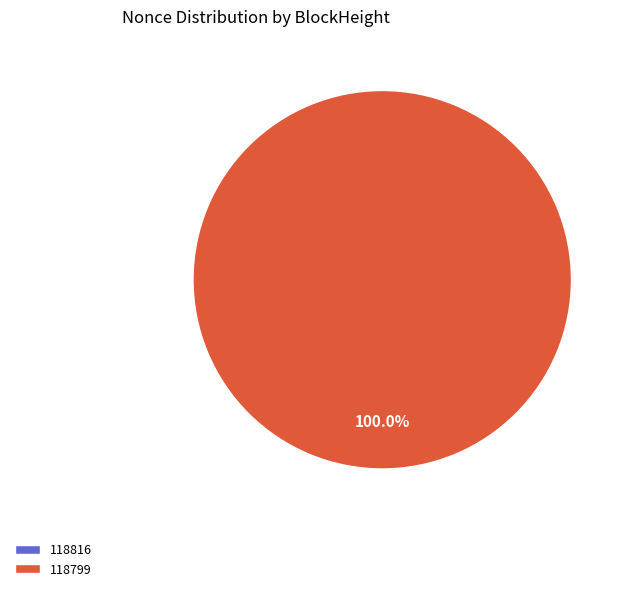

Which category has the biggest portion of the pie?

118799